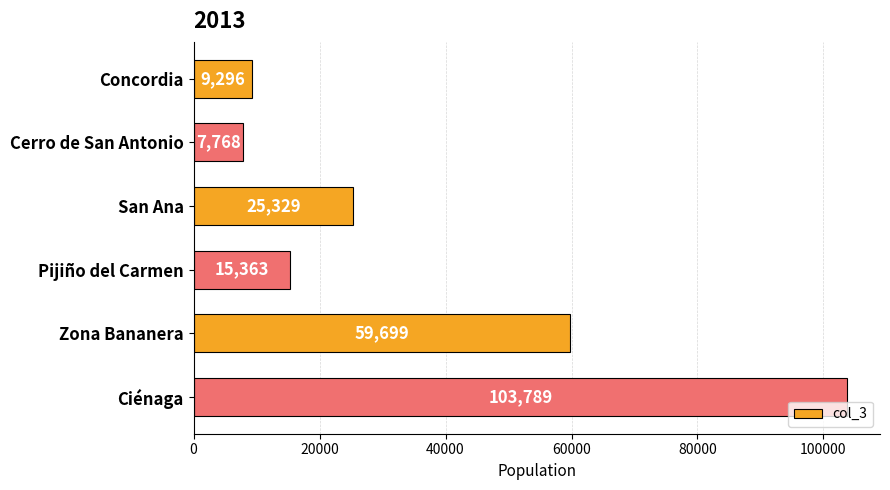

The value at Concordia is 9296. True or false?

True